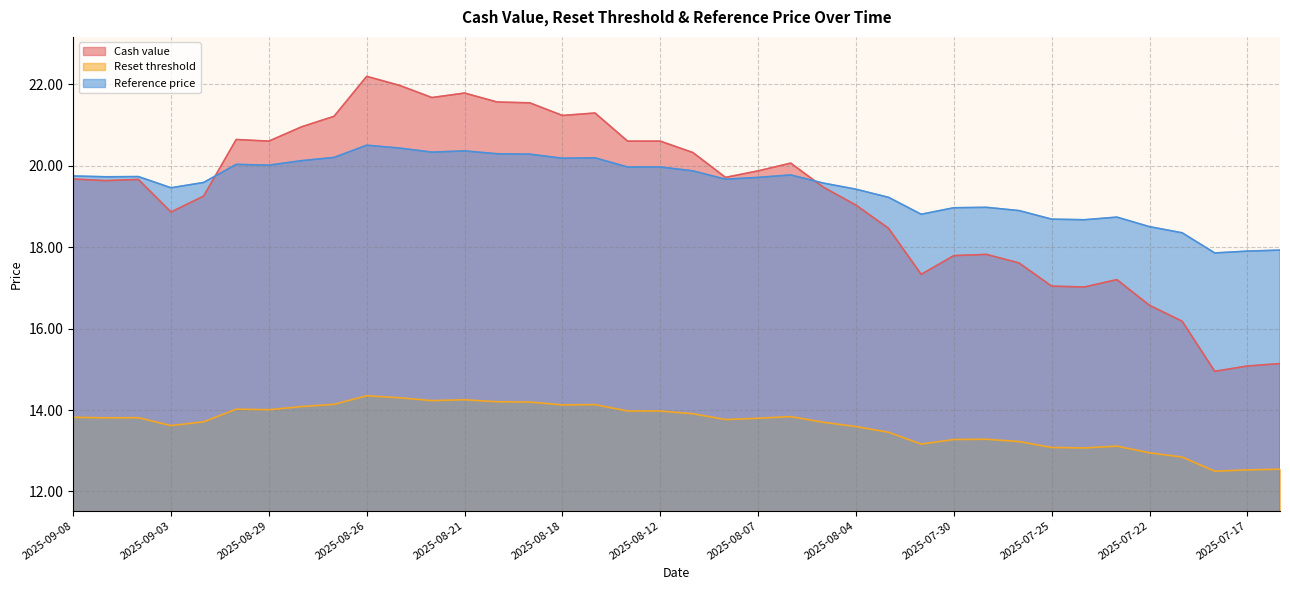

True or false: Reference price and Reset threshold intersect in this chart.

False